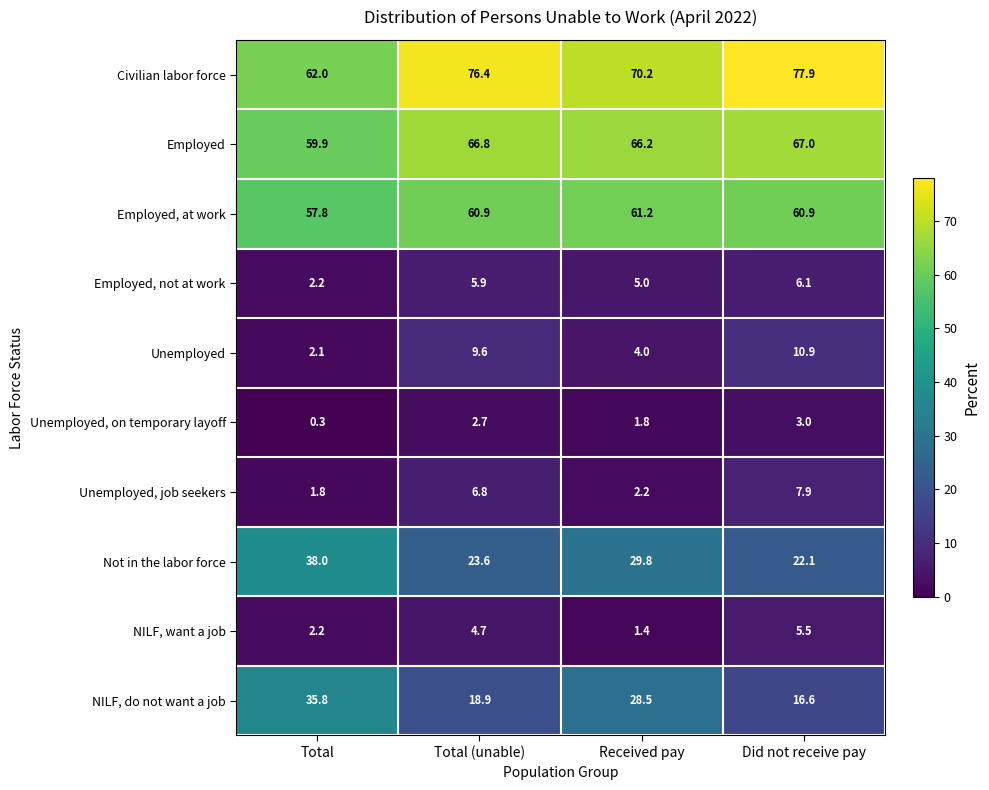

What is the minimum value shown in the chart?

0.3